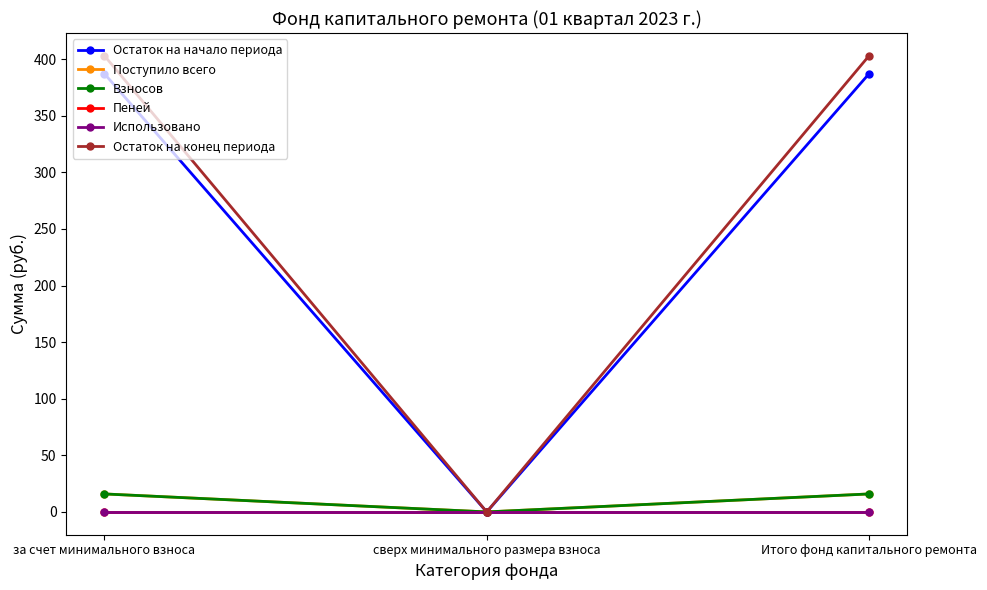

Which series has the largest total across all categories?

Остаток на конец периода